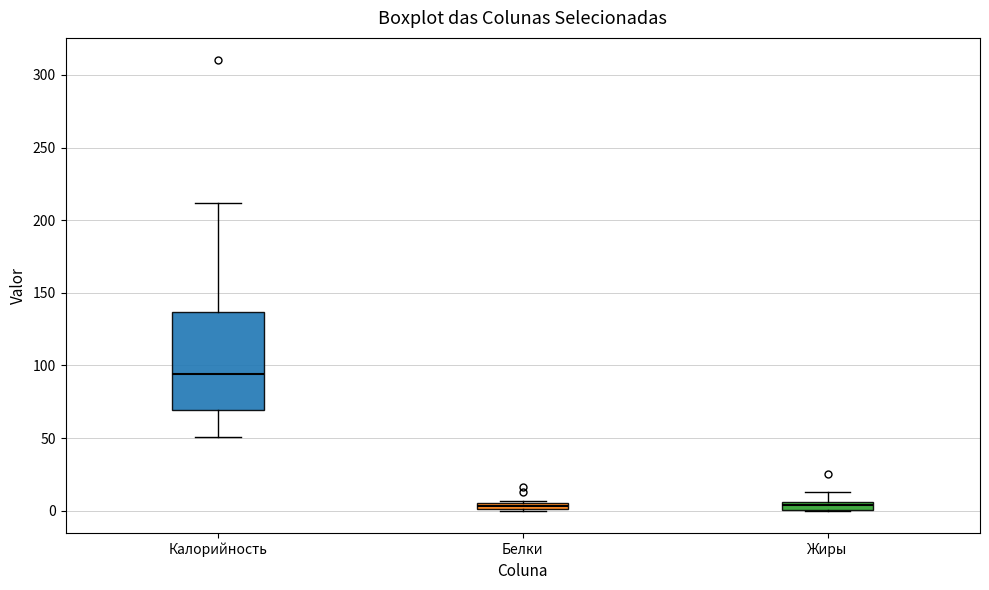

Where does the upper whisker of the box for Жиры end on the y-axis? The values are not printed on the chart, so give them approximately, as read against the axis.

15